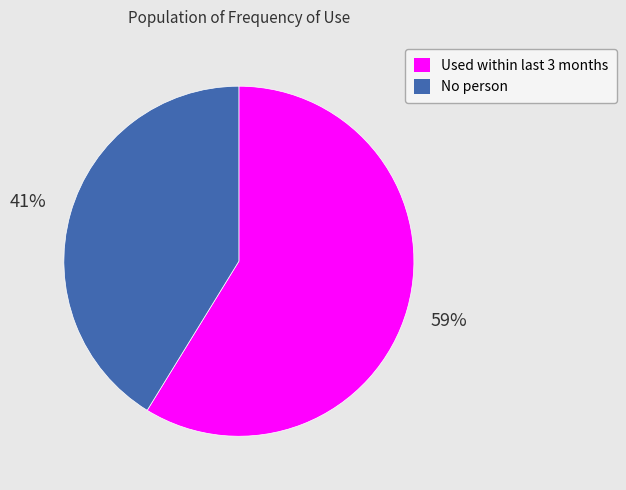

Does any single category account for the majority?

Yes